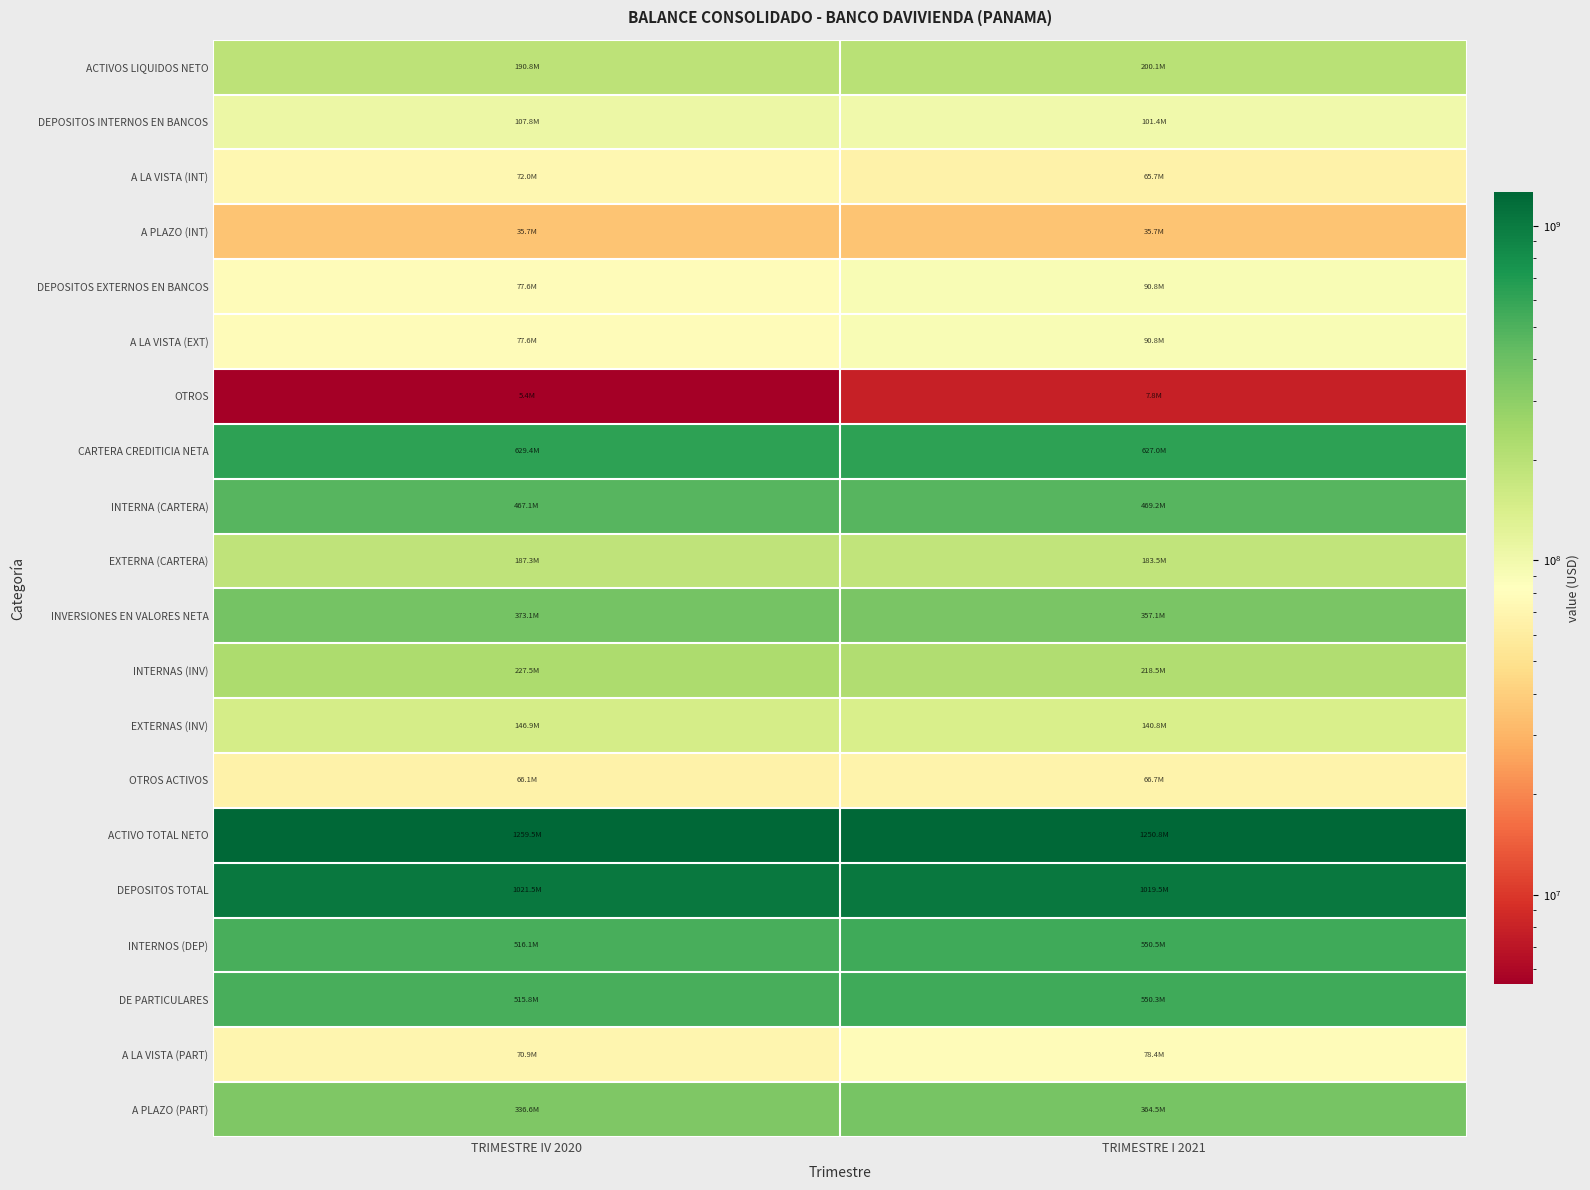

What is the total value across all series at TRIMESTRE I 2021?

6469125335.8